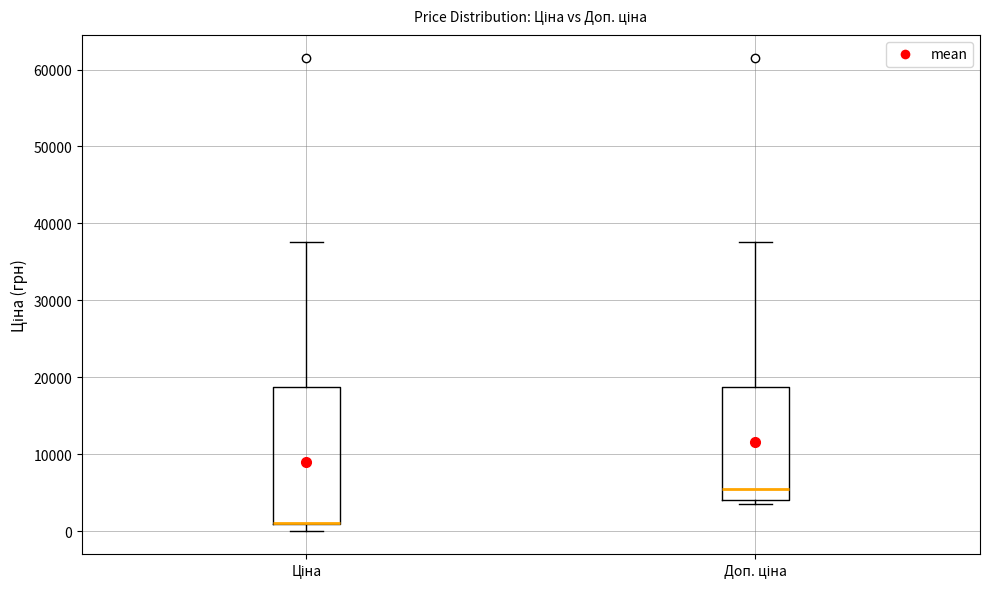

Which box is the tallest, from its lower edge to its upper edge?

Ціна